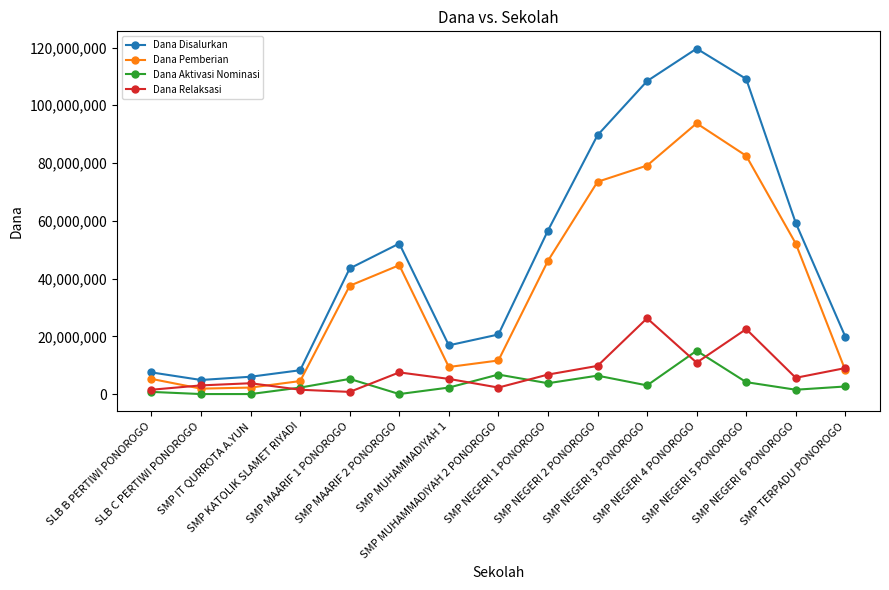

List the series in order of their peak value, highest first.

Dana Disalurkan, Dana Pemberian, Dana Relaksasi, Dana Aktivasi Nominasi